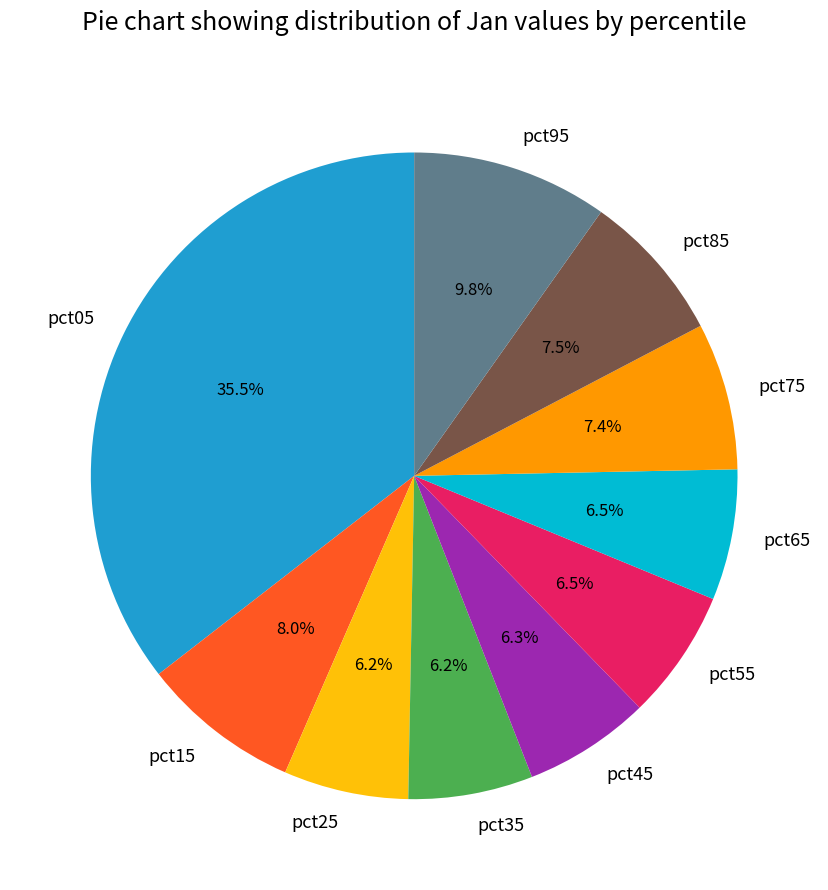

To the nearest percent, what is the combined percentage of pct65 and pct75?

14%